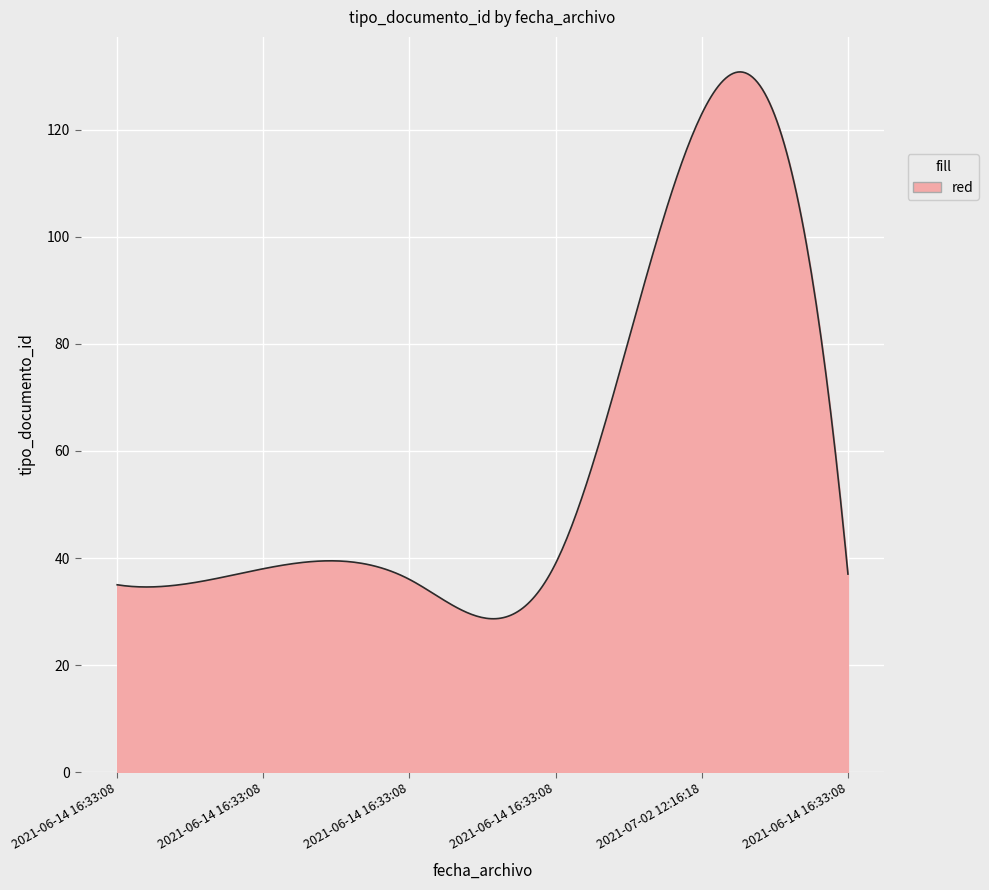

What is the difference between the maximum and minimum values?

102.2